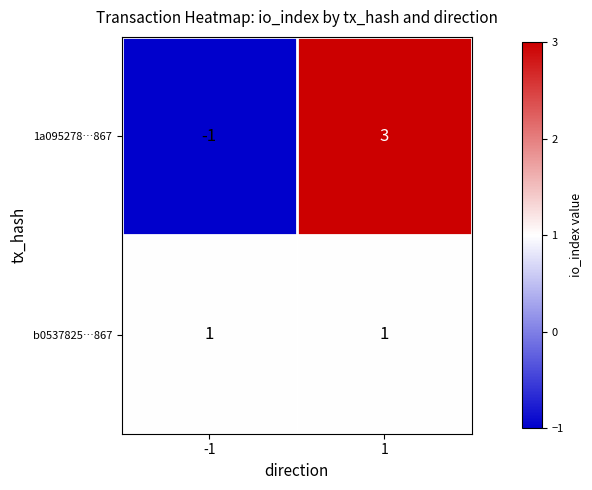

Reading left to right, extract all data points from this chart.

1a095278…867: -1	3
b0537825…867: 1	1